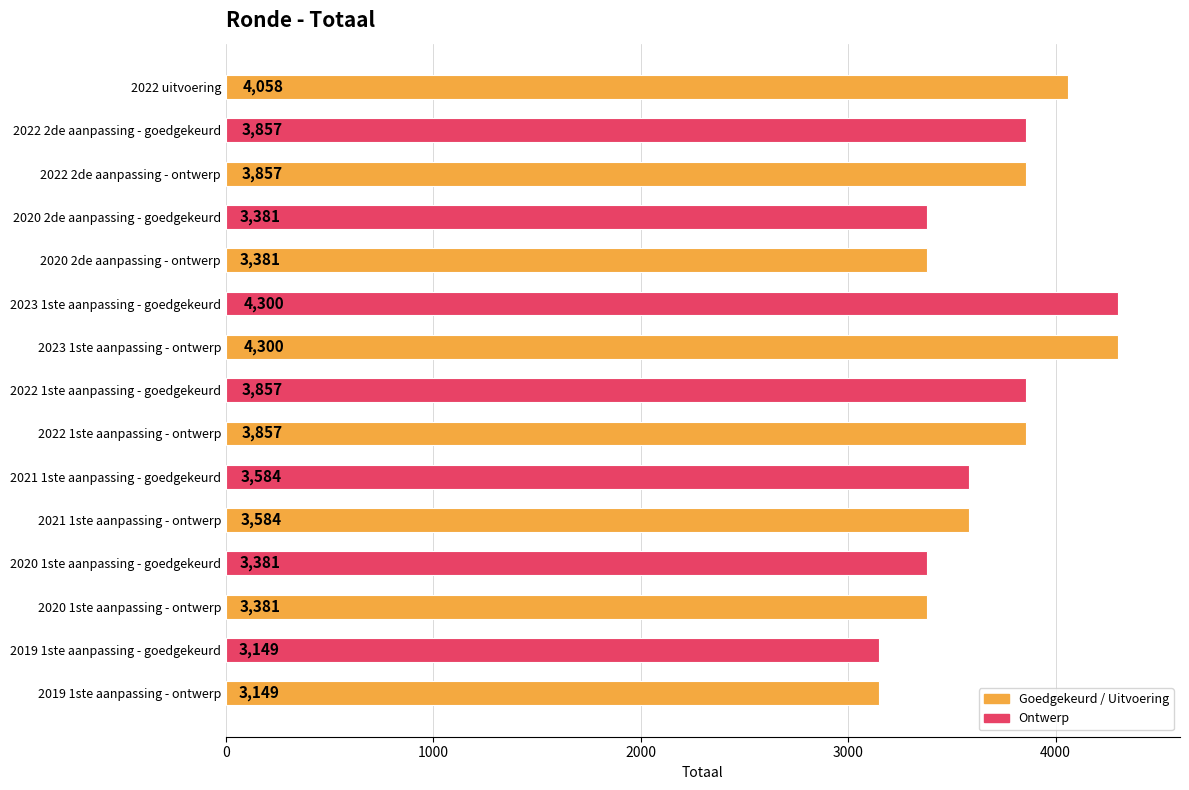

What is the sum of the values at 2021 1ste aanpassing - goedgekeurd and 2022 uitvoering?

7642